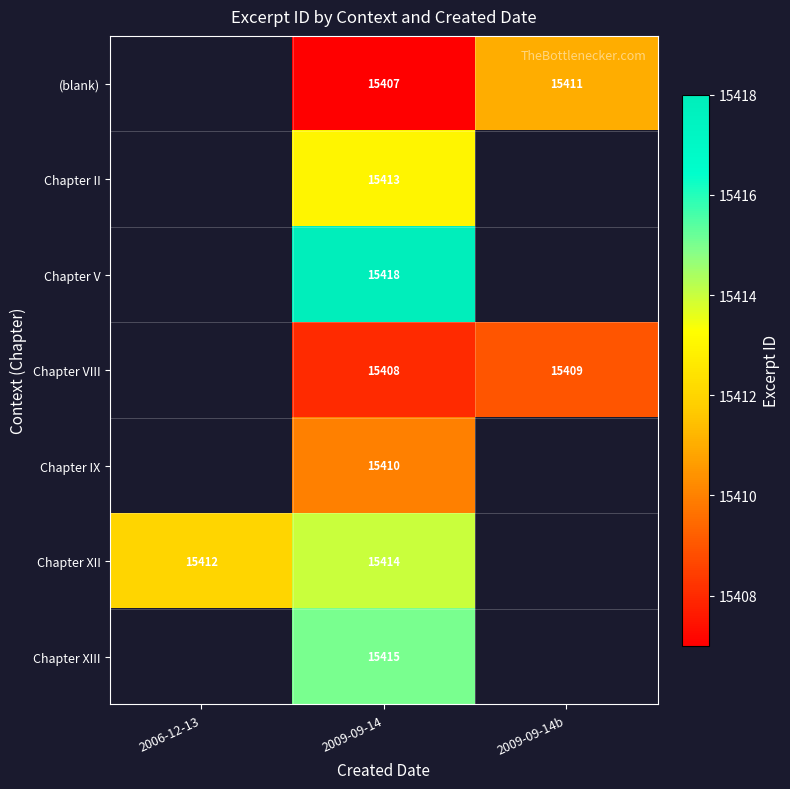

Is it true that Chapter XII equals 4313 at 2006-12-13?

False